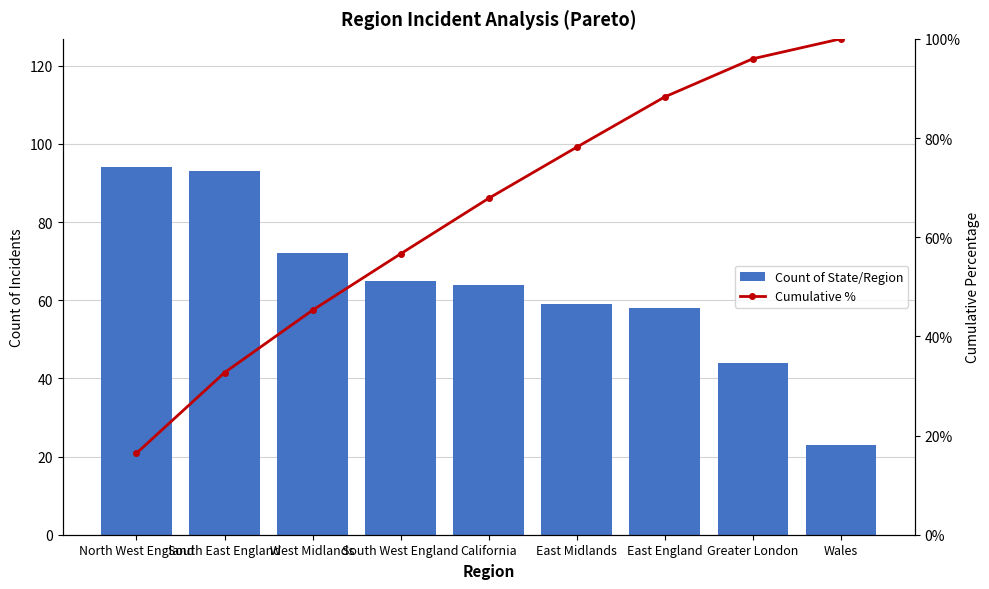

Reading right to left, what are all the values shown in this chart?

Count of State/Region: Wales=23.0	Greater London=44.0	East England=58.0	East Midlands=59.0	California=64.0	South West England=65.0	West Midlands=72.0	South East England=93.0	North West England=94.0
Cumulative %: Wales=100.0	Greater London=96.0	East England=88.3	East Midlands=78.1	California=67.8	South West England=56.6	West Midlands=45.3	South East England=32.7	North West England=16.4